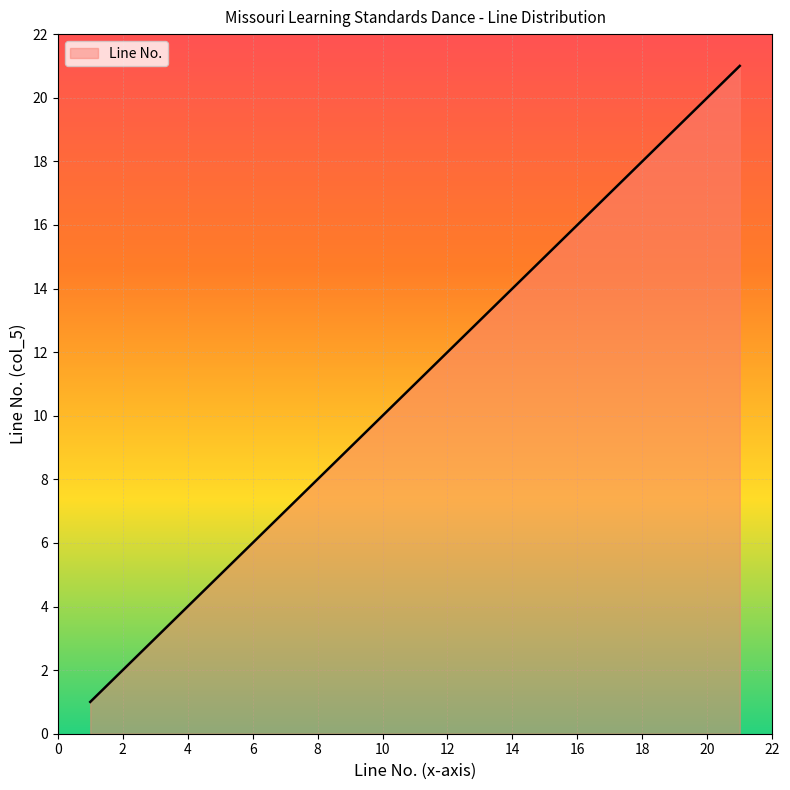

What is the difference between the maximum and minimum values?

20